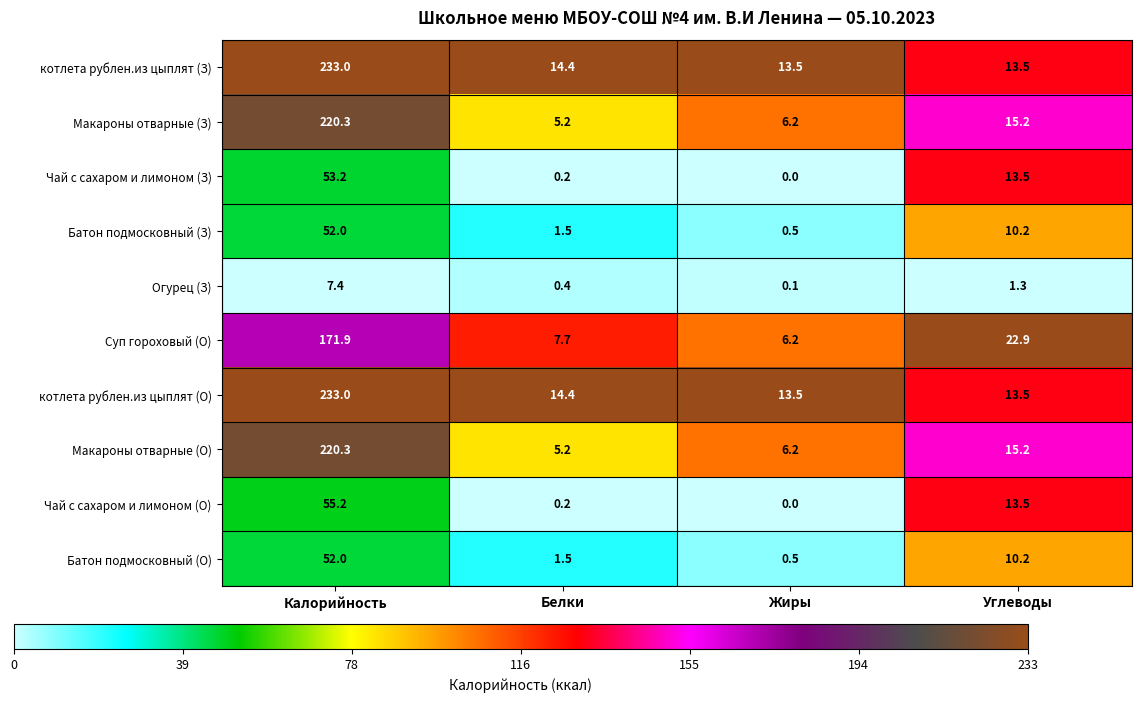

Between Белки and Жиры, which series saw the biggest shift?

Суп гороховый (О)